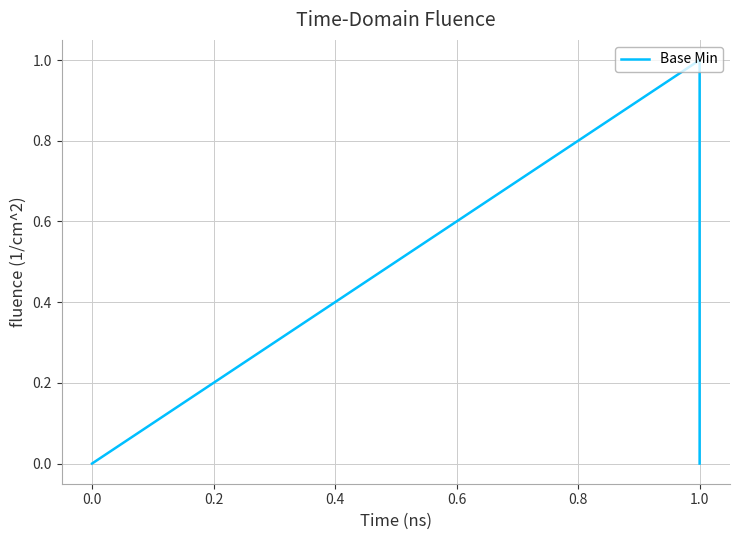

What is the difference between the maximum and second lowest values?

1